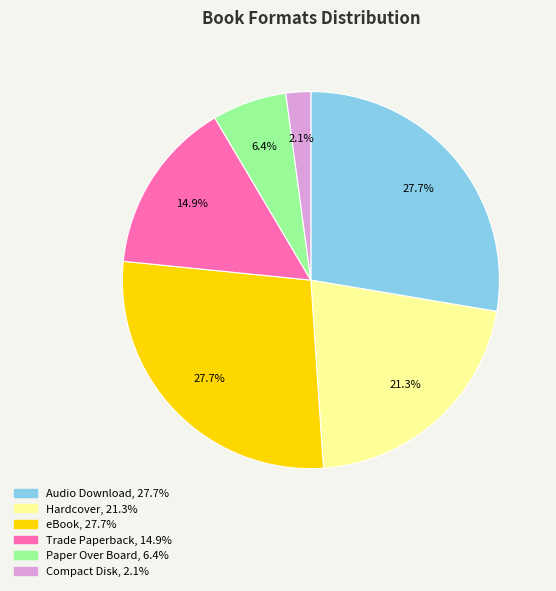

What is the total percentage of Trade Paperback and Audio Download?

42.6%